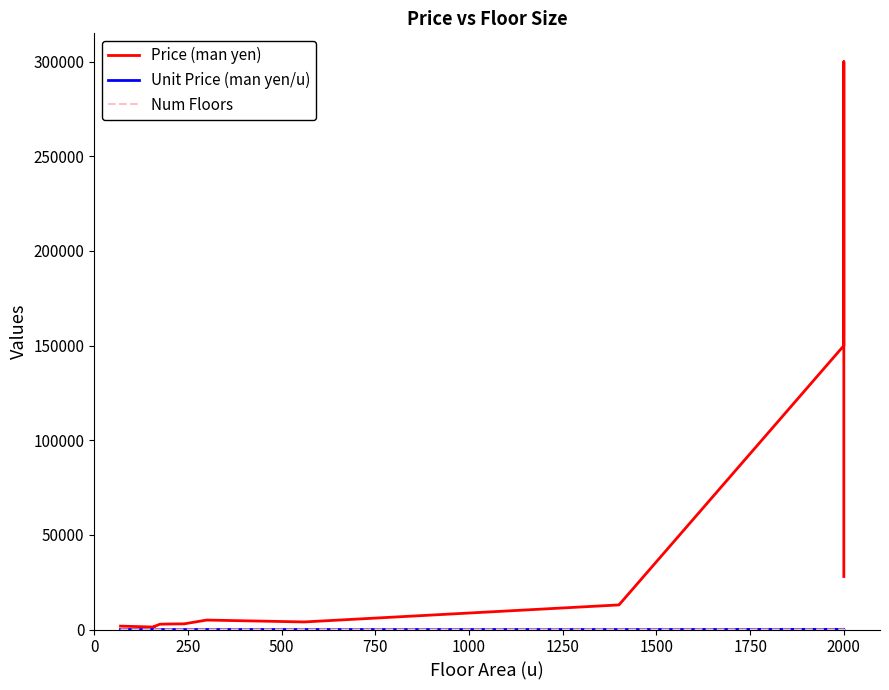

Reading left to right, extract all data points from this chart.

Price (man yen): 1800.0	1300.0	1600.0	2800.0	2900.0	3000.0	5000.0	4000.0	13000.0	150000.0	300000.0	28000.0
Unit Price (man yen/u): 25.7	8.1	10.0	16.0	14.9	12.5	16.7	7.1	9.3	75.0	150.0	14.0
Num Floors: 18.0	15.0	14.0	14.0	18.0	11.0	11.0	11.0	15.0	15.0	8.0	14.0